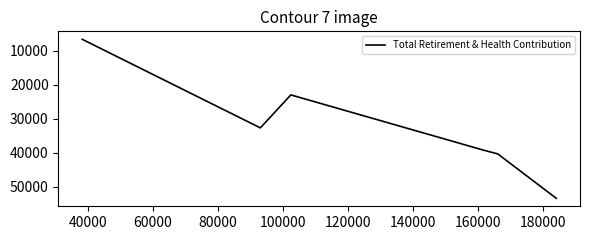

How many values are below 39302?

3